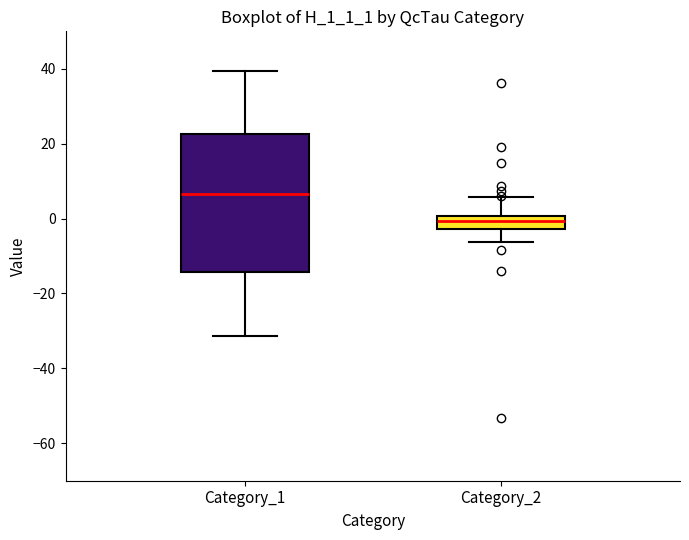

Comparing the boxes themselves (not the whiskers), which one is the tallest?

Category_1